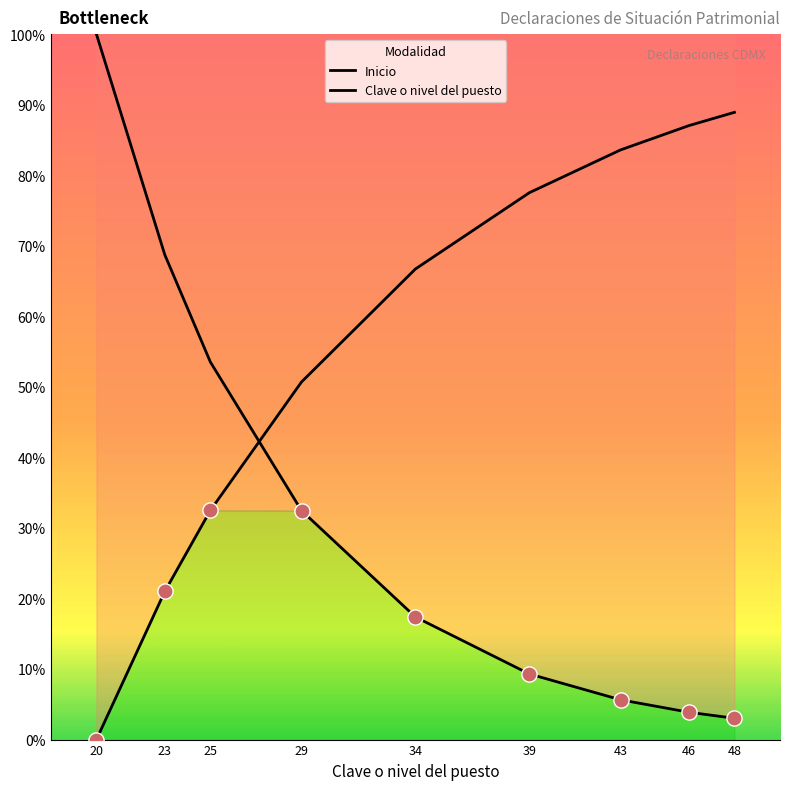

What are all the series names shown in the legend?

Inicio, Clave o nivel del puesto